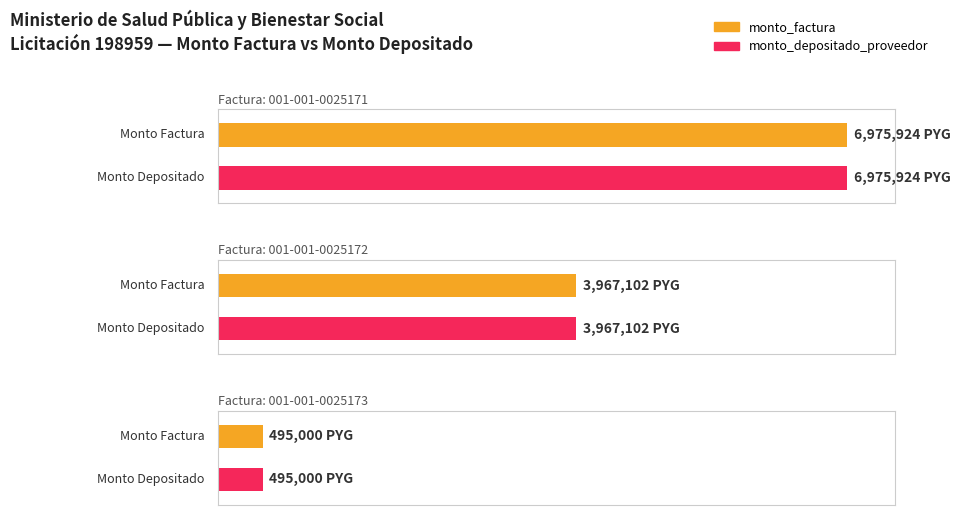

Is the value of monto_factura at 001-001-0025172 greater than the value of monto_depositado_proveedor at 001-001-0025171?

No